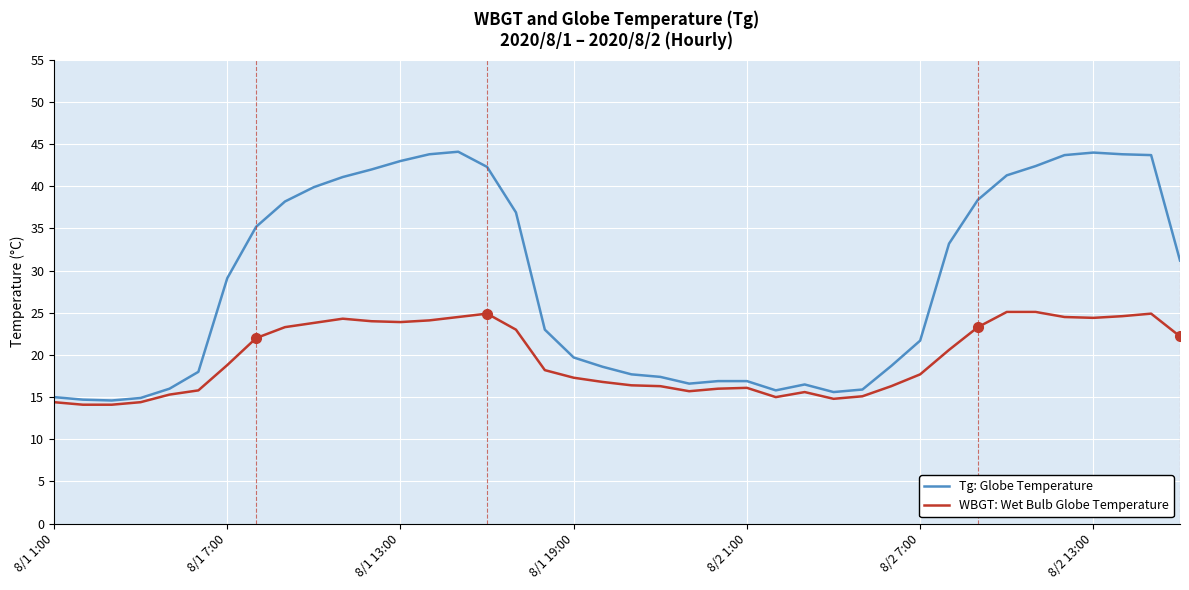

Rank the series by their maximum value, from highest to lowest.

Tg: Globe Temperature, WBGT: Wet Bulb Globe Temperature